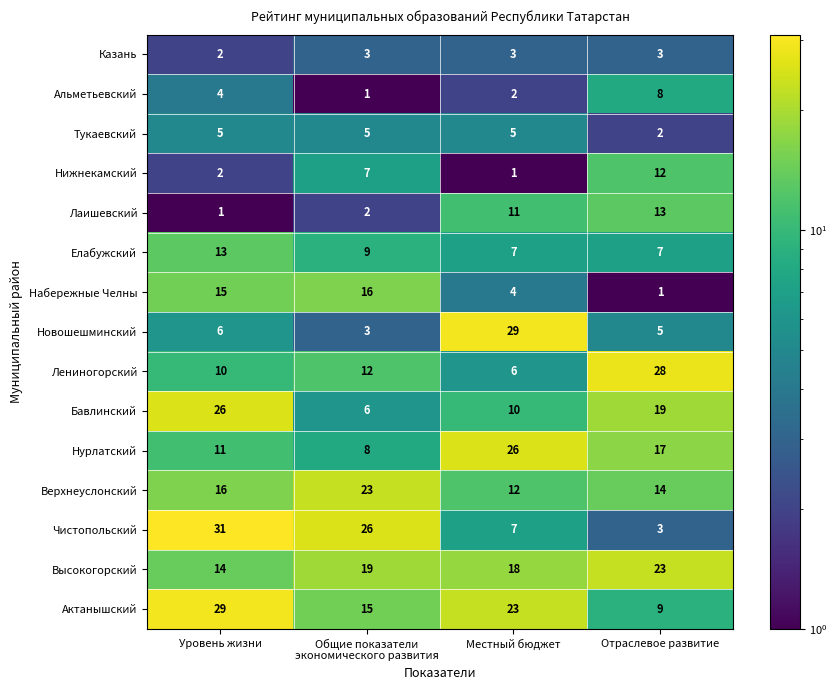

True or false: Бавлинский has a value of 13 at Уровень жизни.

False